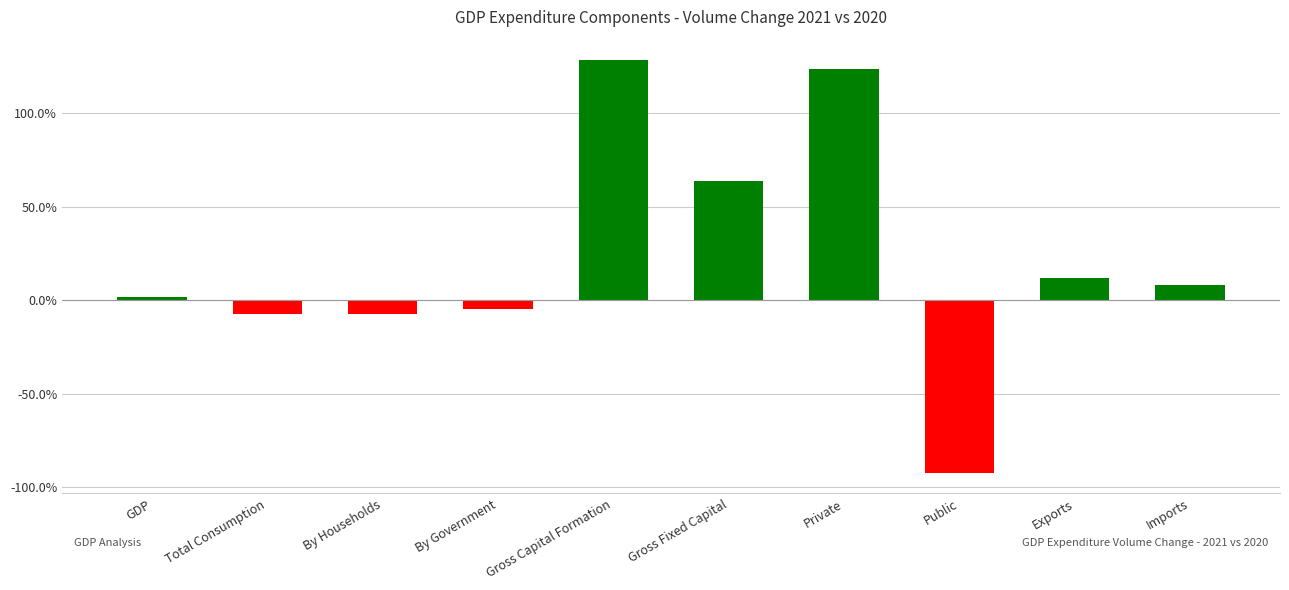

What is the difference between the second highest and second lowest values?

1.3